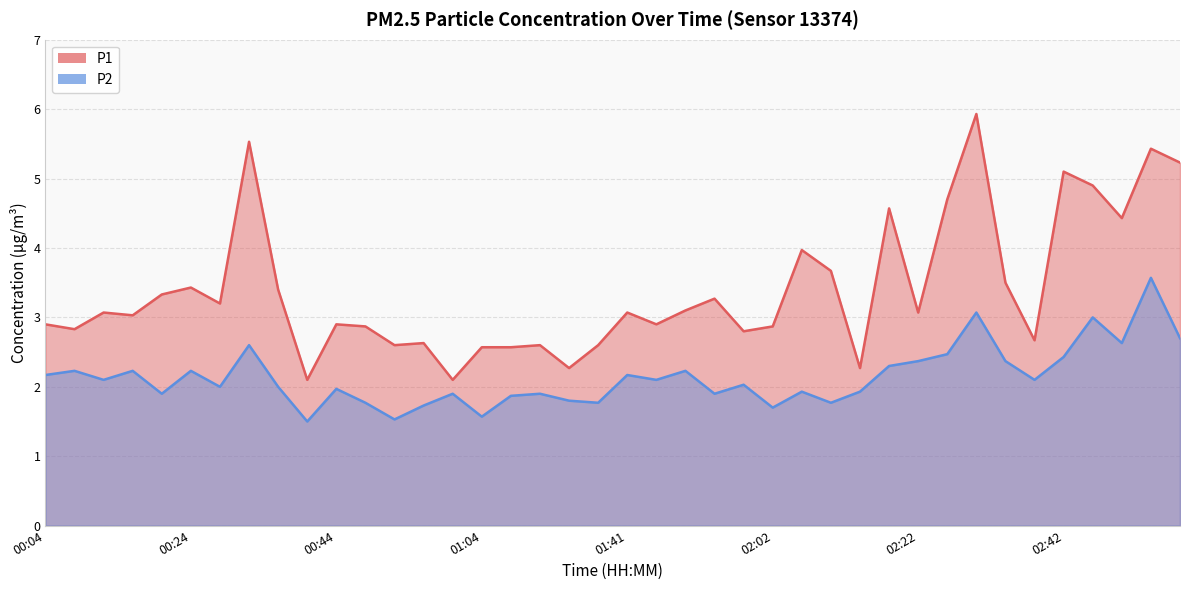

True or false: P2 and P1 intersect in this chart.

False